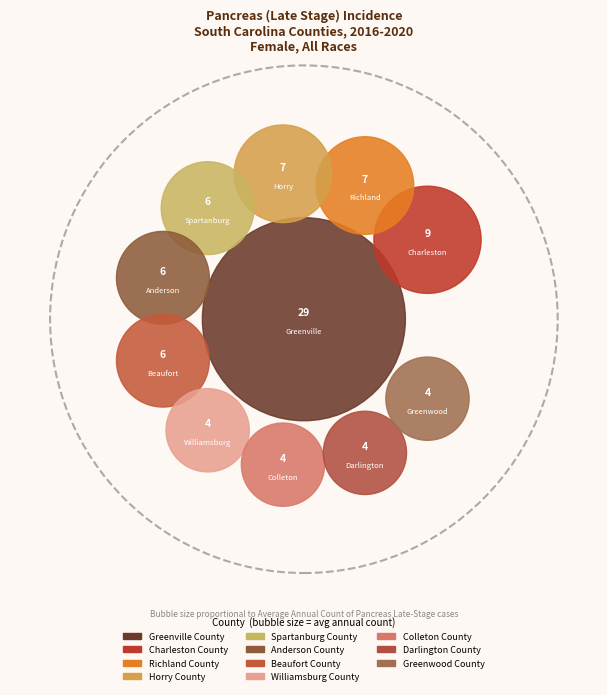

Approximately how many times larger is the value at Charleston County compared to Colleton County?

2.2